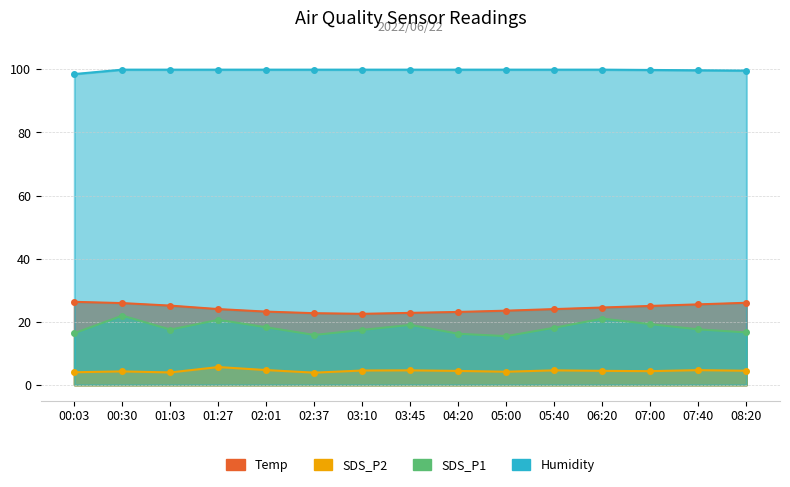

What is the difference between the maximum and minimum values in the Humidity series?

1.4